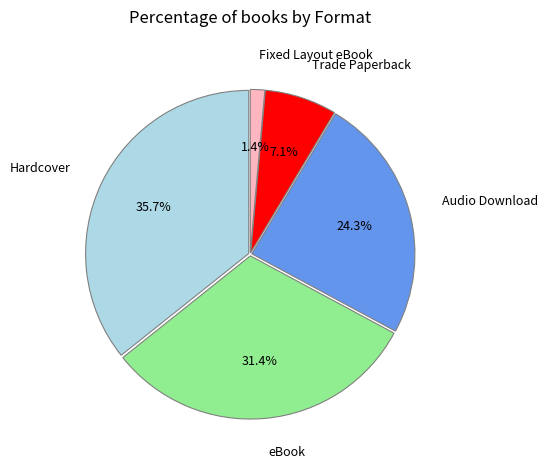

Is there a majority slice in this chart?

No